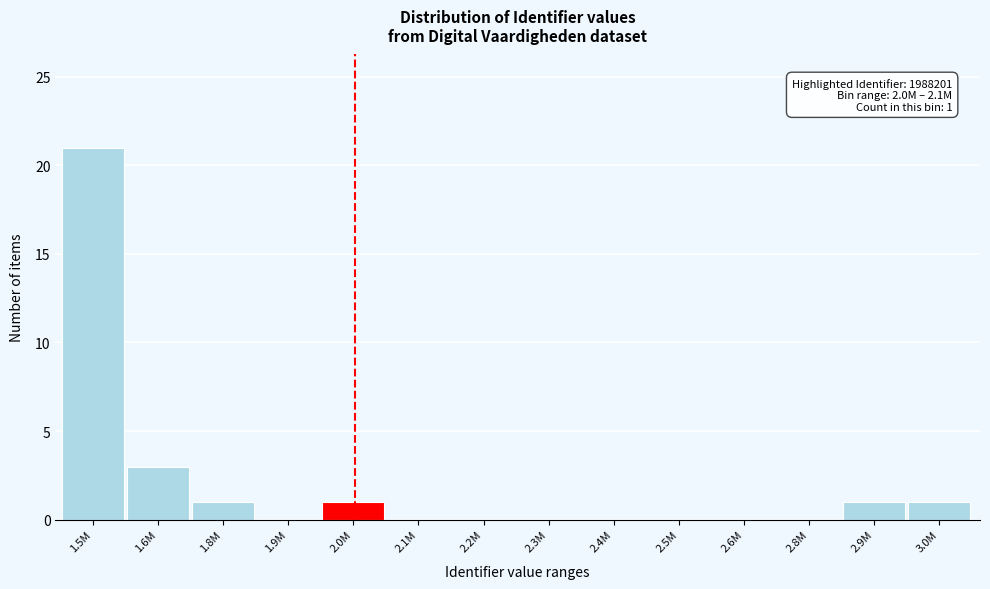

Reading right to left, transcribe all the data shown in this chart.

3.0M=1	2.9M=1	2.8M=0	2.6M=0	2.5M=0	2.4M=0	2.3M=0	2.2M=0	2.1M=0	2.0M=1	1.9M=0	1.8M=1	1.6M=3	1.5M=21